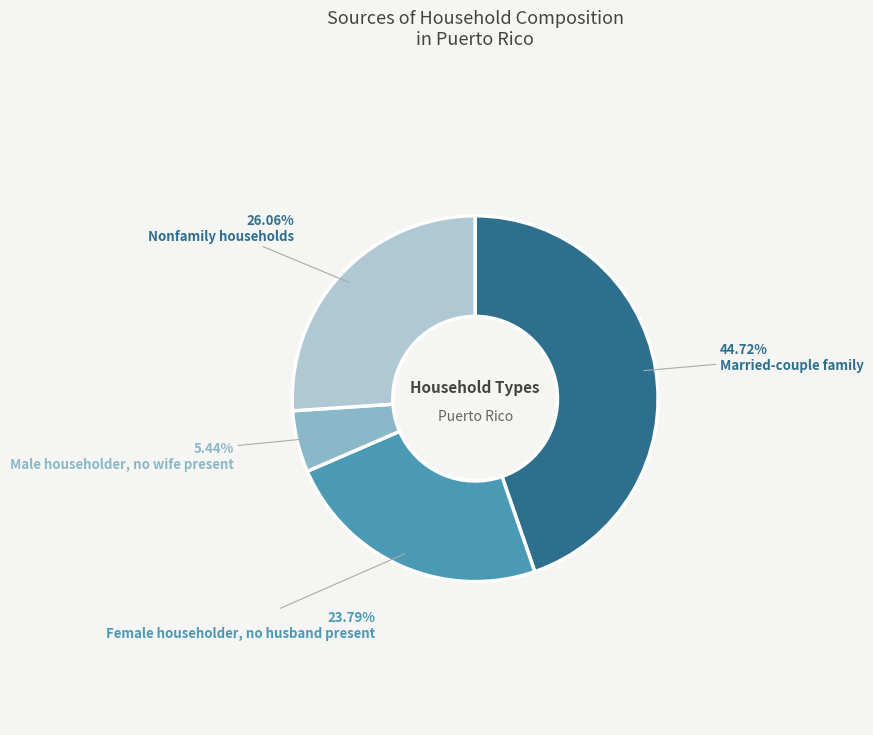

To the nearest percent, what percentage of the pie is Male householder, no wife present?

5%